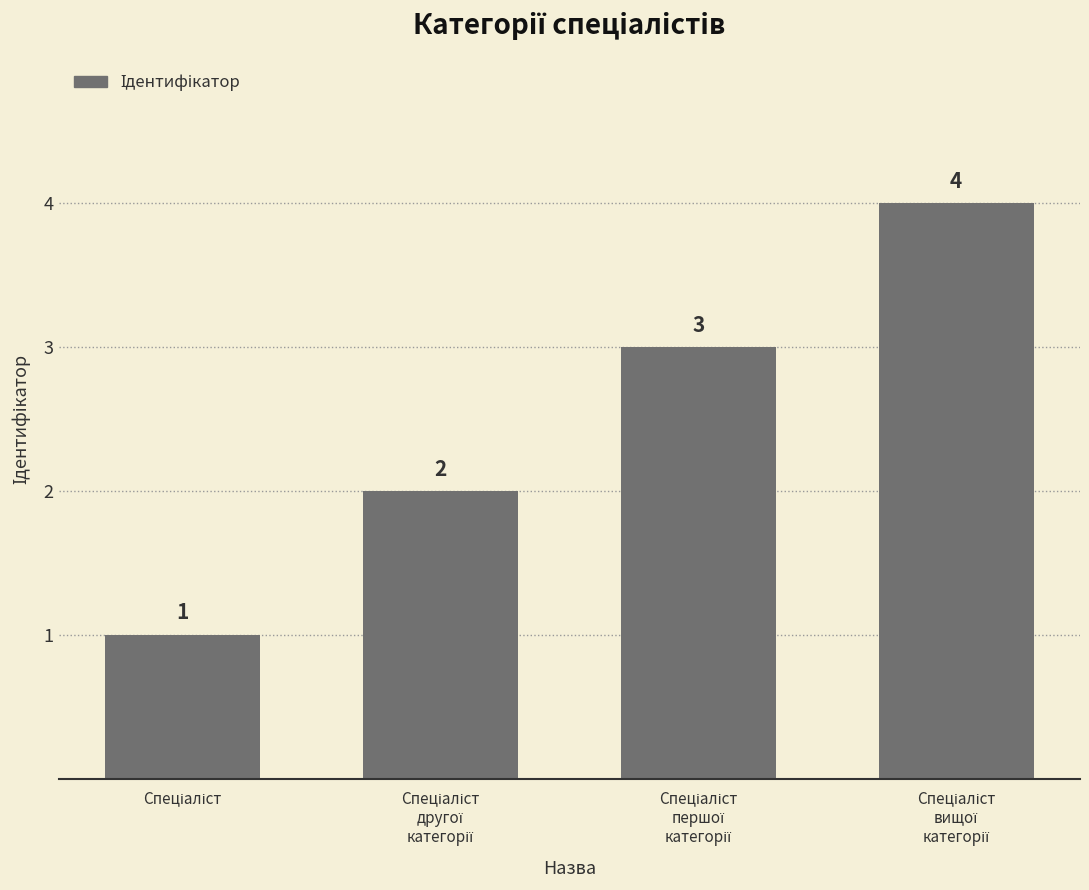

What is the value of the 1st bar from the left?

1